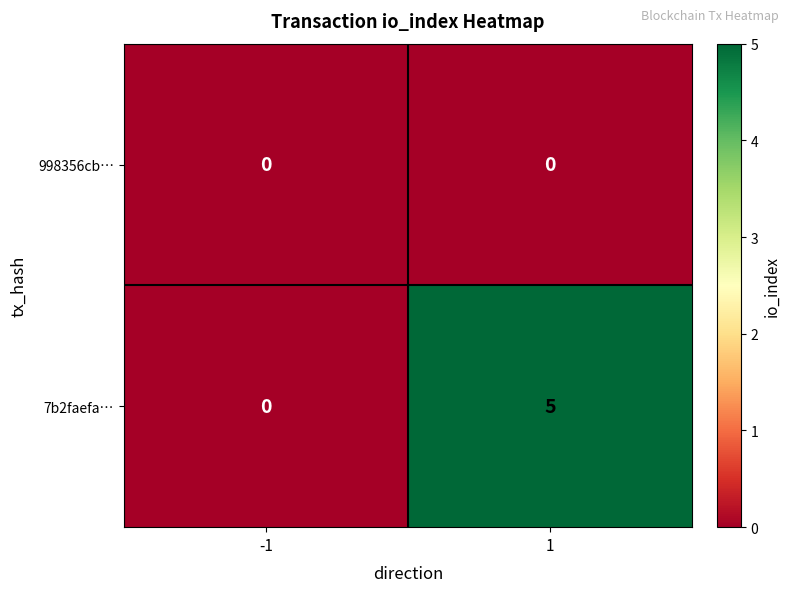

What is the total value across all series at 1?

5